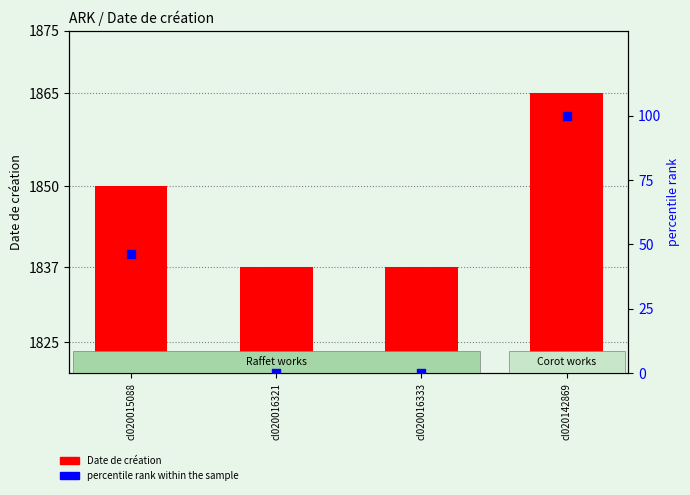

Which series contains the lowest Y value?

percentile rank within the sample